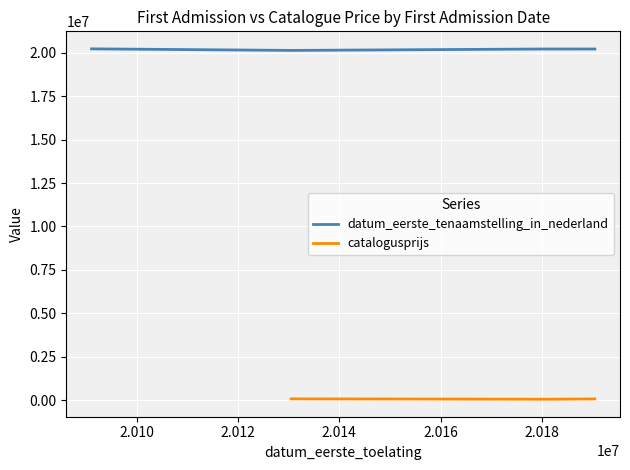

What is the approximate value at 20130515?

20130515